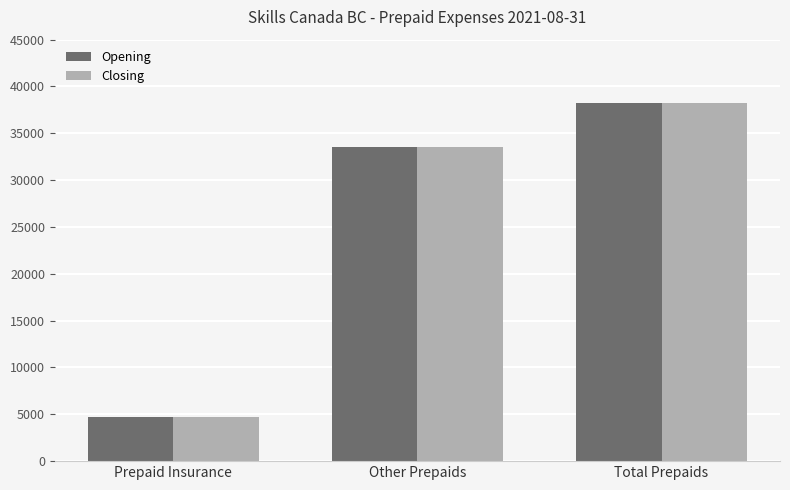

How many values in the Closing series are below 33538?

1